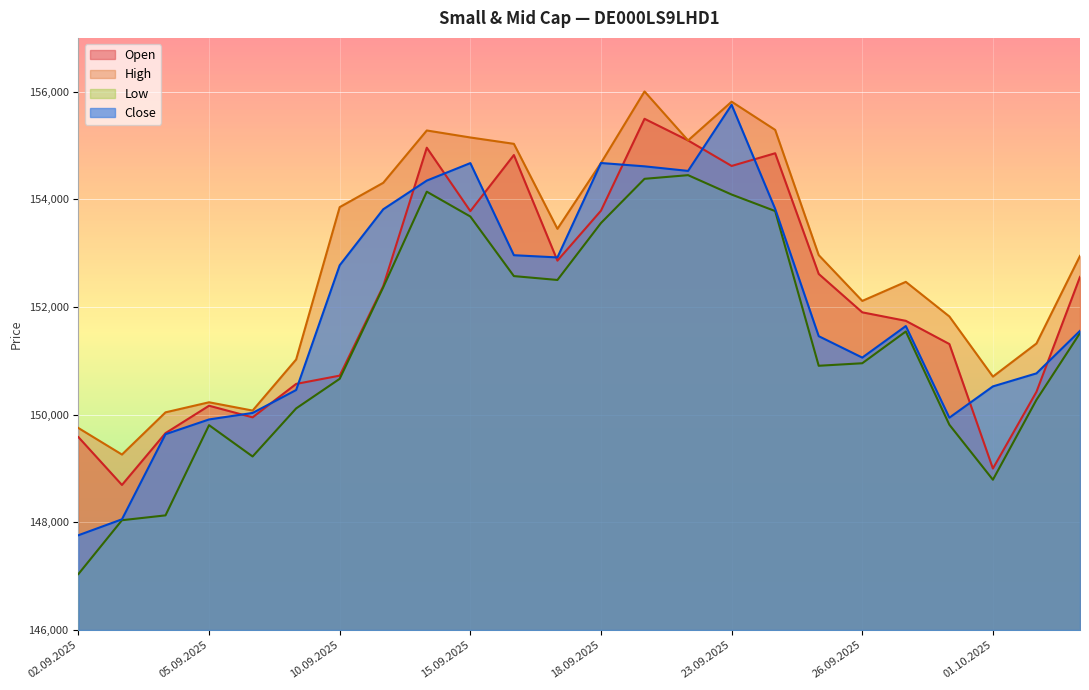

In Close, how many points are lower than both neighbors (excluding endpoints)?

4